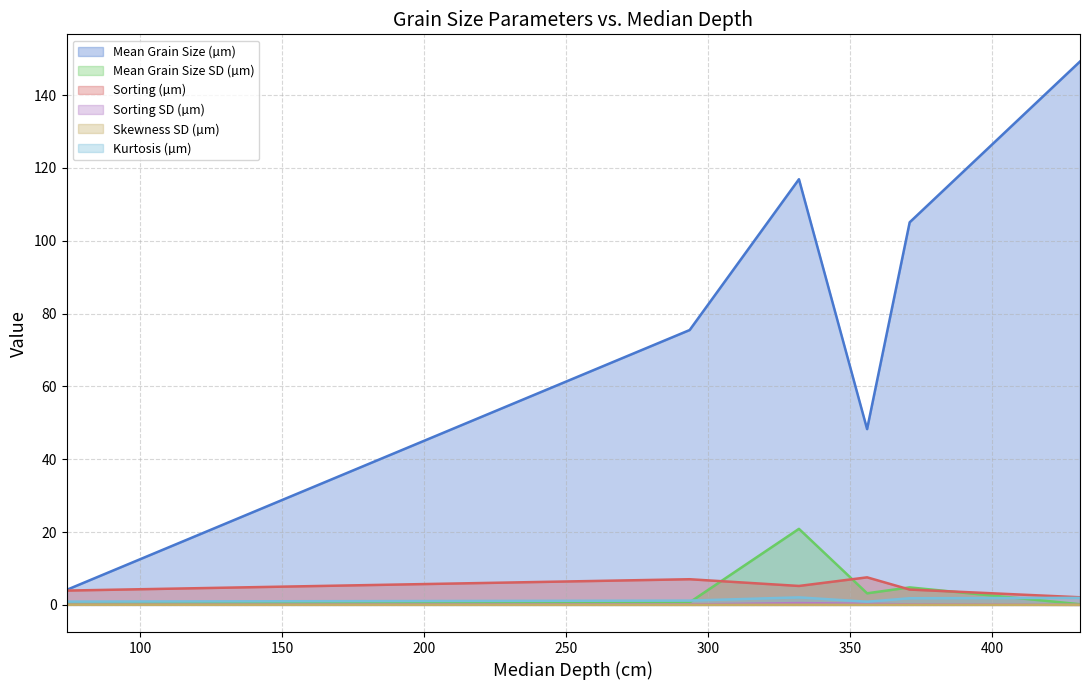

Reading left to right, extract all data points from this chart.

Mean Grain Size (µm): 74=4.1	293.5=75.5	332=116.9	356=48.3	371=105.1	431=149.2
Mean Grain Size SD (µm): 74=0.4	293.5=0.7	332=20.9	356=3.2	371=4.8	431=0.2
Sorting (µm): 74=3.9	293.5=7.0	332=5.2	356=7.6	371=4.2	431=2.1
Sorting SD (µm): 74=0.1	293.5=0.1	332=0.5	356=0.3	371=0.1	431=0.0
Skewness SD (µm): 74=0.0	293.5=0.0	332=0.0	356=0.0	371=0.0	431=0.0
Kurtosis (µm): 74=0.9	293.5=1.2	332=2.1	356=0.9	371=1.8	431=1.9